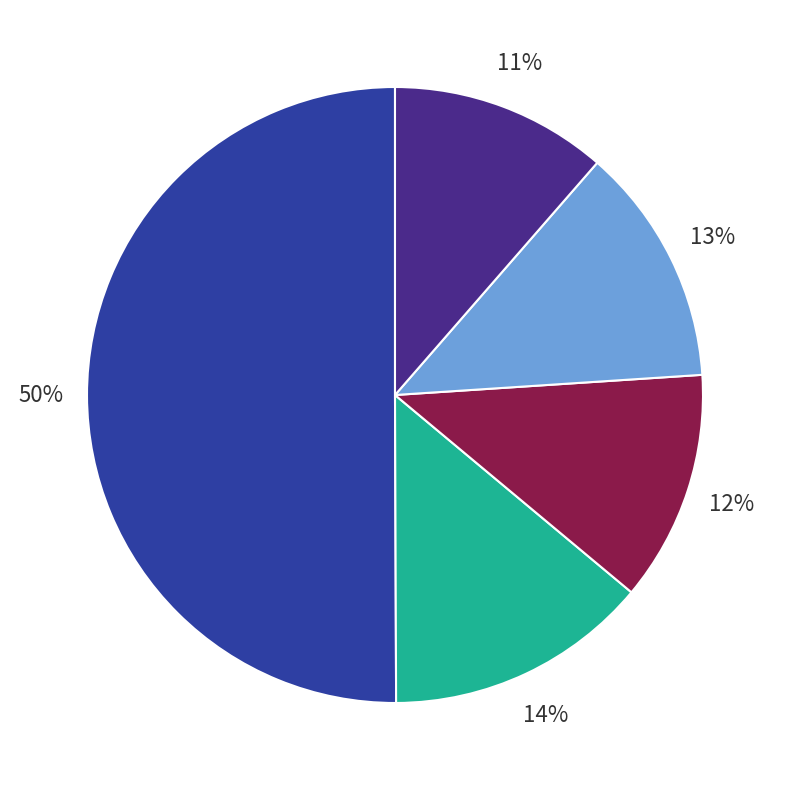

To the nearest percent, what is the average slice percentage?

20%